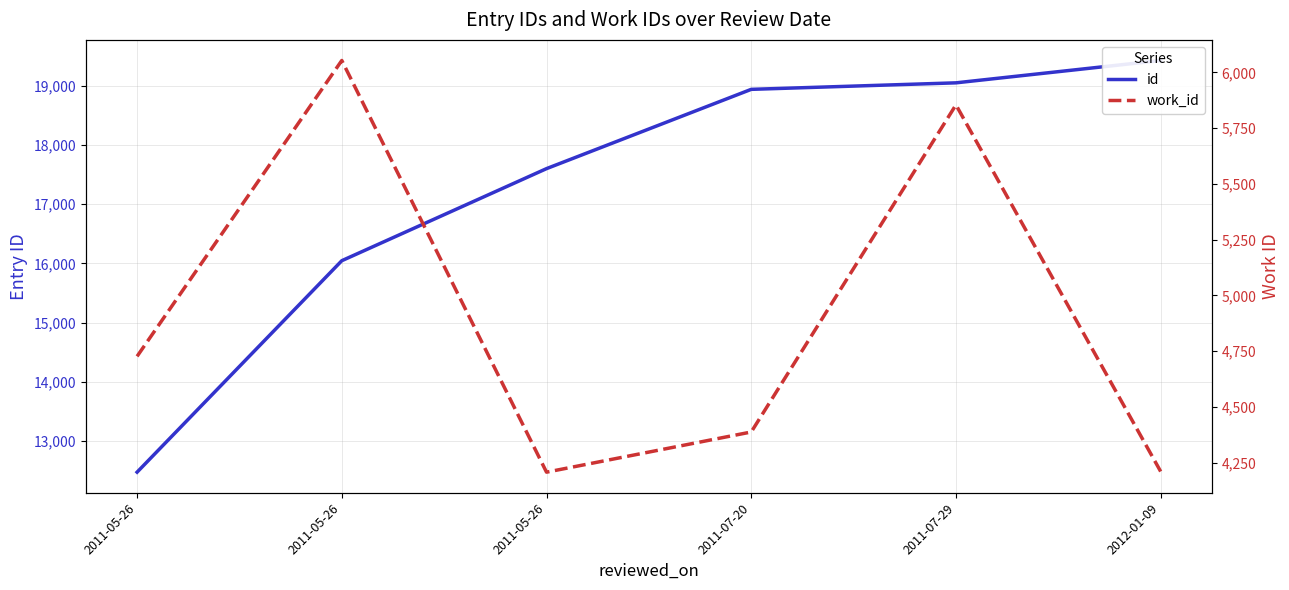

Which series has the largest total across all categories?

id